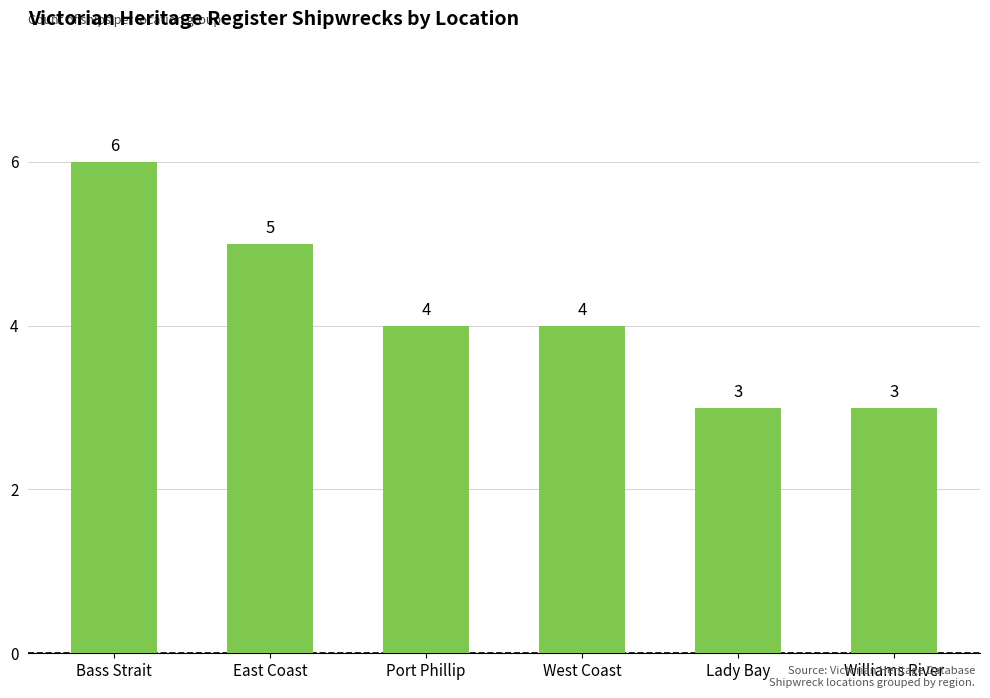

What is the approximate value at Bass Strait?

6